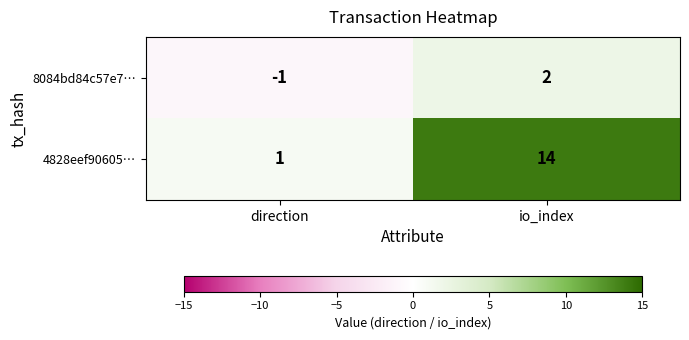

Which series has the largest total across all categories?

4828eef90605…